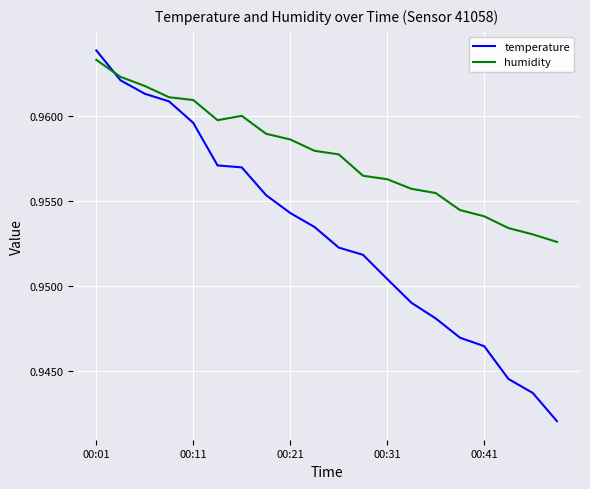

How many times do temperature and humidity cross each other?

1